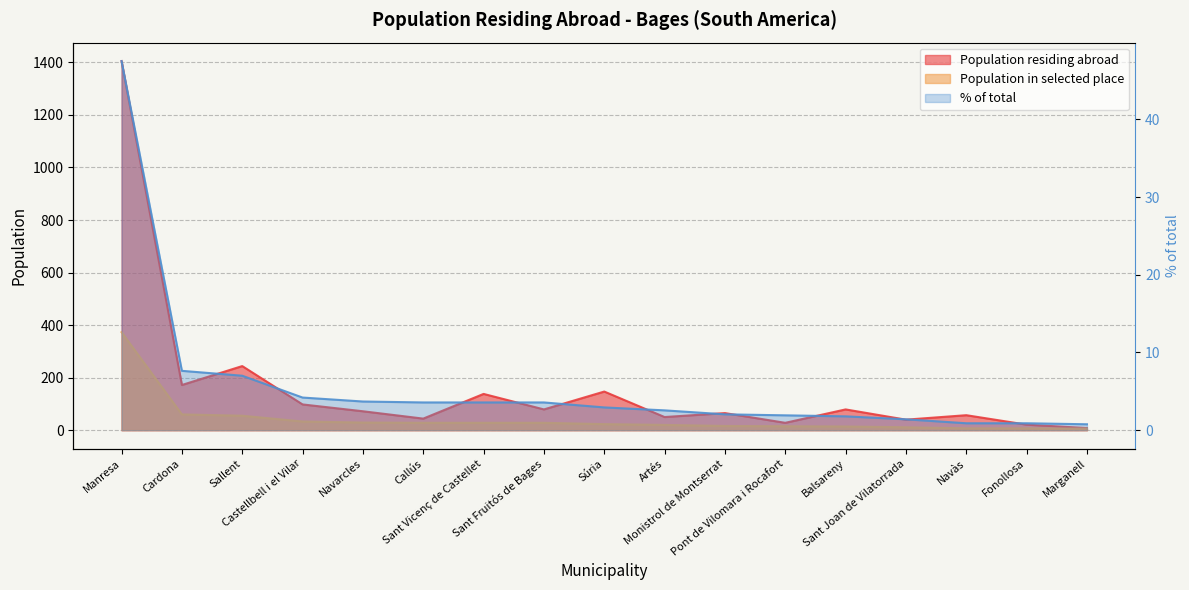

At which label is Population residing abroad closest to 706?

Sallent